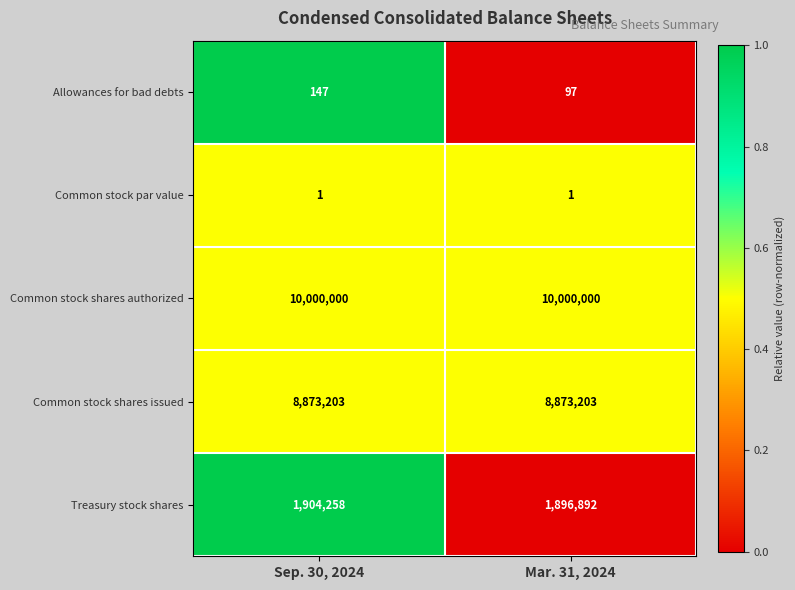

What is the difference between the maximum and minimum values in the Allowances for bad debts series?

50